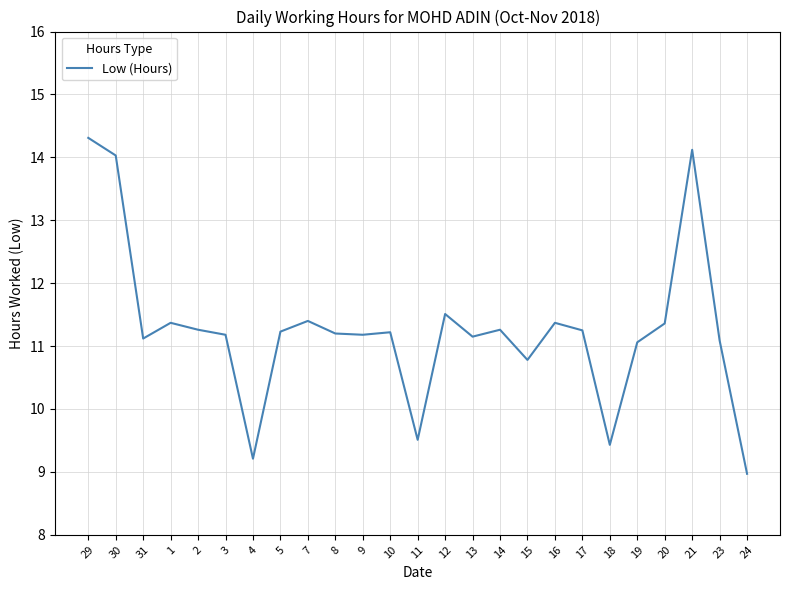

What is the change in value from 7 to 15?

-0.6